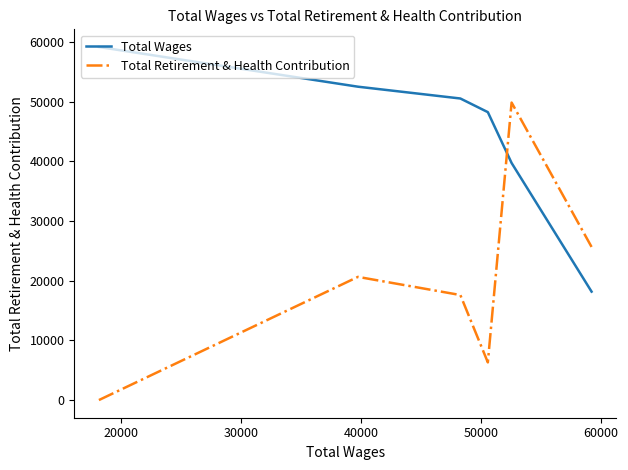

What is the maximum value for Total Retirement & Health Contribution?

49879